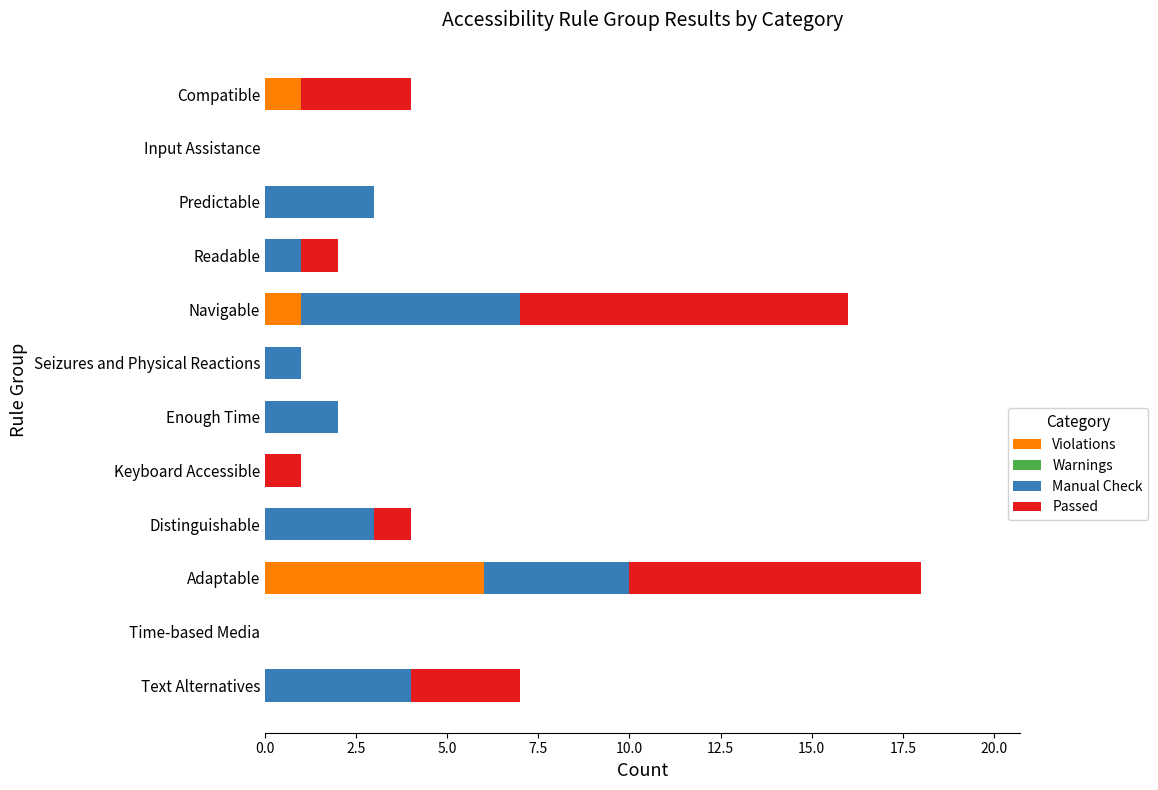

The value of Violations at Seizures and Physical Reactions is 0. True or false?

True